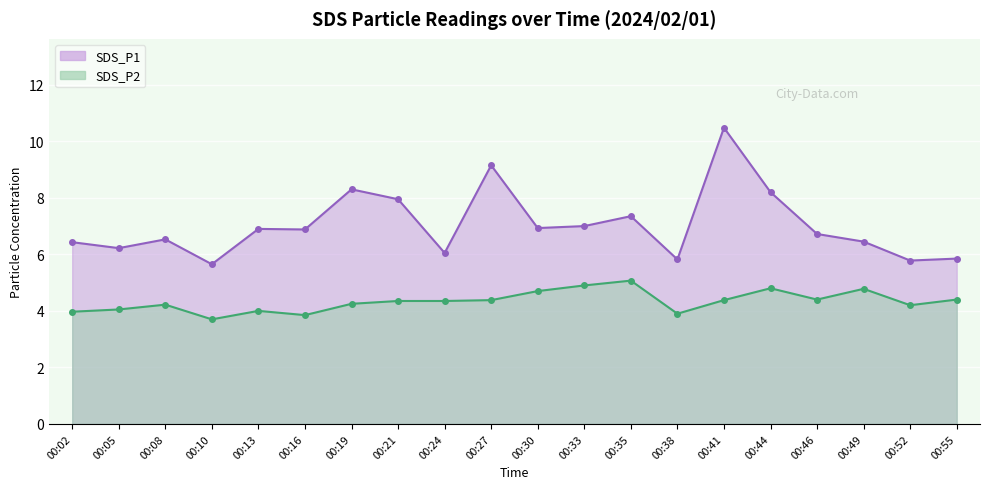

True or false: SDS_P1 and SDS_P2 intersect in this chart.

False